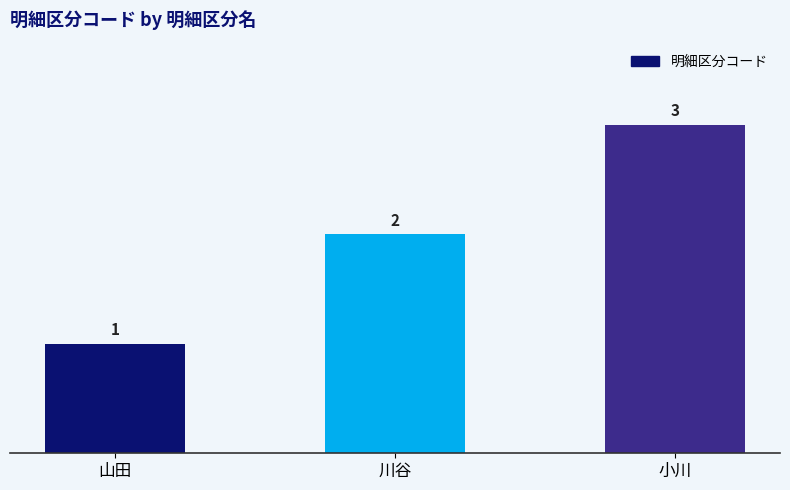

What is the difference between the values at 川谷 and 小川?

1